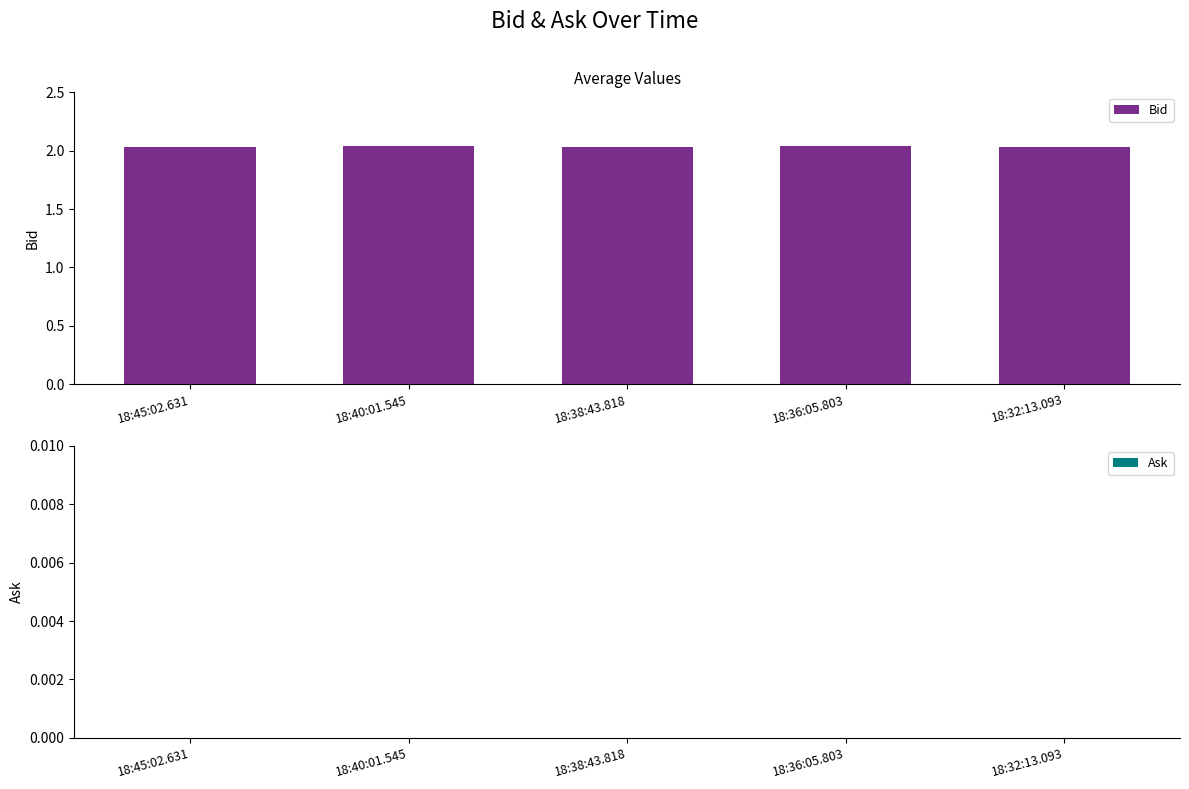

What is the label of the 4th bar from the left?

18:36:05.803